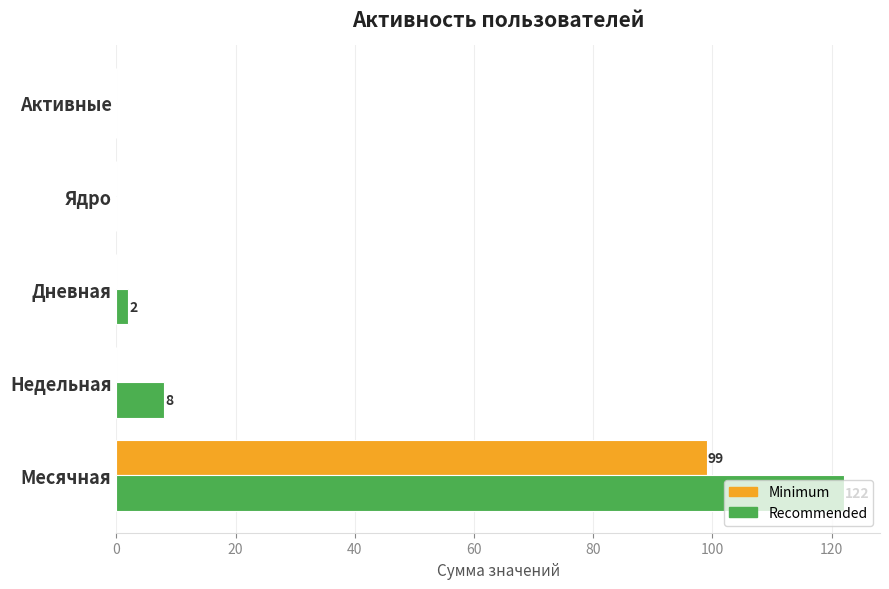

The Recommended series shows 76 at Месячная. True or false?

False